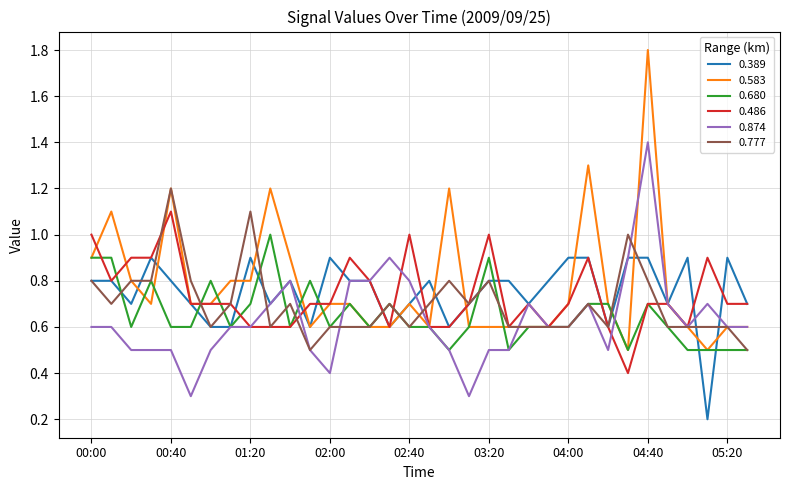

Reading left to right, extract all data points from this chart.

0.389: 0.8	0.8	0.7	0.9	0.8	0.7	0.6	0.6	0.9	0.7	0.8	0.6	0.9	0.8	0.8	0.6	0.7	0.8	0.6	0.7	0.8	0.8	0.7	0.8	0.9	0.9	0.6	0.9	0.9	0.7	0.9	0.2	0.9	0.7
0.583: 0.9	1.1	0.8	0.7	1.2	0.7	0.7	0.8	0.8	1.2	0.9	0.6	0.7	0.7	0.6	0.6	0.7	0.6	1.2	0.6	0.6	0.6	0.6	0.6	0.7	1.3	0.7	0.5	1.8	0.7	0.6	0.5	0.6	0.6
0.680: 0.9	0.9	0.6	0.8	0.6	0.6	0.8	0.6	0.7	1.0	0.6	0.8	0.6	0.7	0.6	0.7	0.6	0.6	0.5	0.6	0.9	0.5	0.6	0.6	0.6	0.7	0.7	0.5	0.7	0.6	0.5	0.5	0.5	0.5
0.486: 1.0	0.8	0.9	0.9	1.1	0.7	0.7	0.7	0.6	0.6	0.6	0.7	0.7	0.9	0.8	0.6	1.0	0.6	0.6	0.7	1.0	0.6	0.7	0.6	0.7	0.9	0.6	0.4	0.7	0.7	0.6	0.9	0.7	0.7
0.874: 0.6	0.6	0.5	0.5	0.5	0.3	0.5	0.6	0.6	0.7	0.8	0.5	0.4	0.8	0.8	0.9	0.8	0.6	0.5	0.3	0.5	0.5	0.7	0.6	0.6	0.7	0.5	0.9	1.4	0.7	0.6	0.7	0.6	0.6
0.777: 0.8	0.7	0.8	0.8	1.2	0.8	0.6	0.7	1.1	0.6	0.7	0.5	0.6	0.6	0.6	0.7	0.6	0.7	0.8	0.7	0.8	0.6	0.6	0.6	0.6	0.7	0.6	1.0	0.8	0.6	0.6	0.6	0.6	0.5